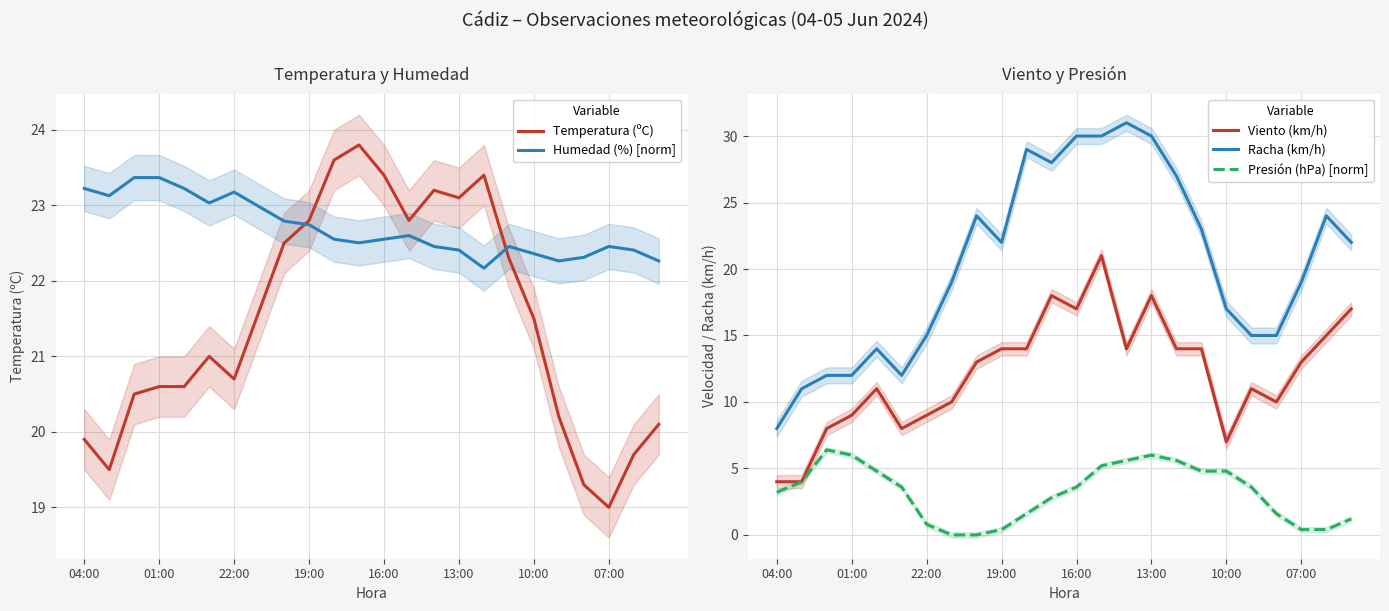

Reading left to right, list all the values displayed in this chart.

Temperatura (ºC): 19.9	19.5	20.5	20.6	20.6	21.0	20.7	21.6	22.5	22.8	23.6	23.8	23.4	22.8	23.2	23.1	23.4	22.3	21.5	20.2	19.3	19.0	19.7	20.1
Humedad (%) [norm]: 23.2	23.1	23.4	23.4	23.2	23.0	23.2	23.0	22.8	22.7	22.6	22.5	22.6	22.6	22.5	22.4	22.2	22.5	22.4	22.3	22.3	22.5	22.4	22.3
Viento (km/h): 4.0	4.0	8.0	9.0	11.0	8.0	9.0	10.0	13.0	14.0	14.0	18.0	17.0	21.0	14.0	18.0	14.0	14.0	7.0	11.0	10.0	13.0	15.0	17.0
Racha (km/h): 8.0	11.0	12.0	12.0	14.0	12.0	15.0	19.0	24.0	22.0	29.0	28.0	30.0	30.0	31.0	30.0	27.0	23.0	17.0	15.0	15.0	19.0	24.0	22.0
Presión (hPa) [norm]: 3.2	4.0	6.4	6.0	4.8	3.6	0.8	0.0	0.0	0.4	1.6	2.8	3.6	5.2	5.6	6.0	5.6	4.8	4.8	3.6	1.6	0.4	0.4	1.2